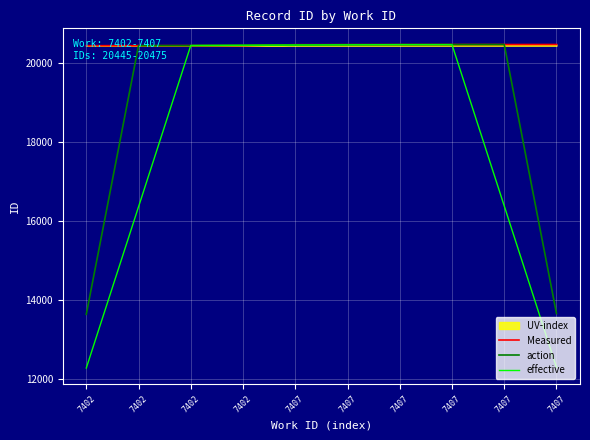

Which category has the lowest value across all series?

7402